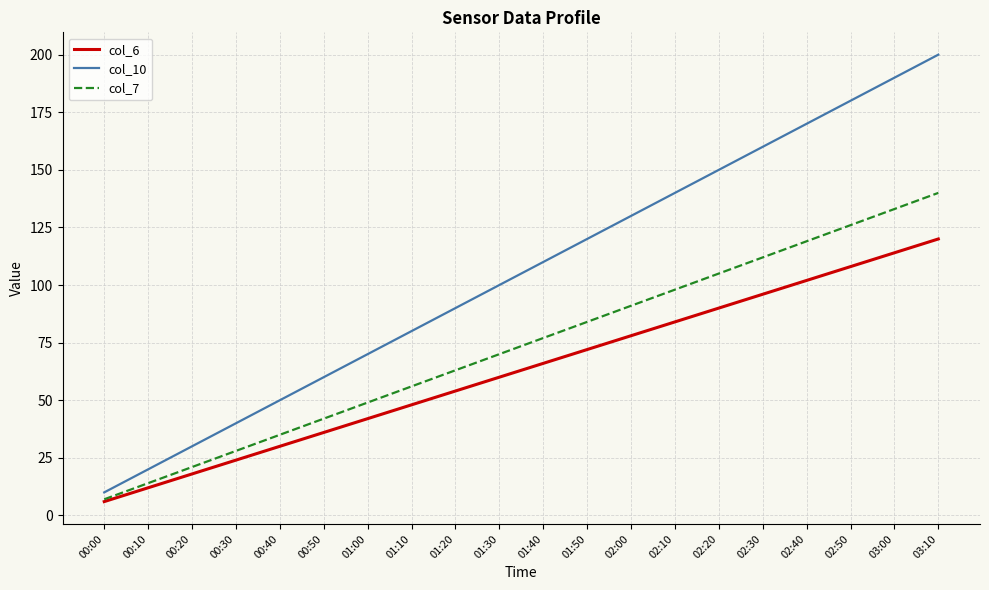

True or false: col_10 and col_7 cross at least once.

False